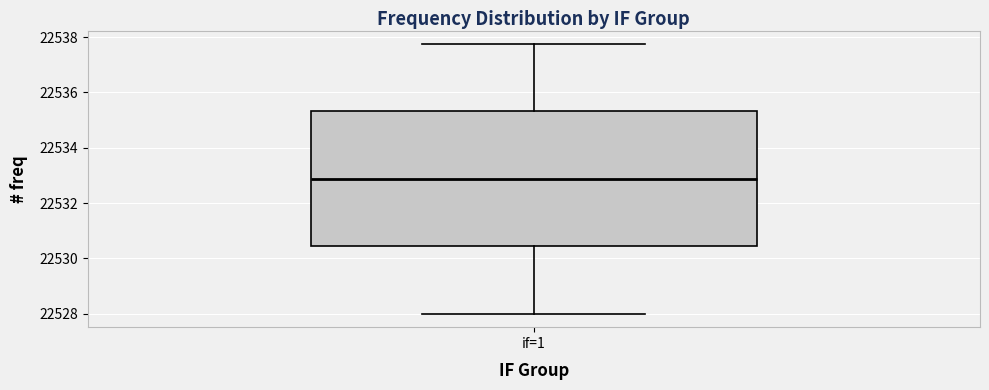

Read this box plot against the y-axis: the position of the median line, the range covered by the box, and the ends of both whiskers. The values are not printed on the chart, so give them approximately, as read against the axis.

median 22532.8, box 22530.4 to 22535.4, whiskers 22528.0 to 22537.8